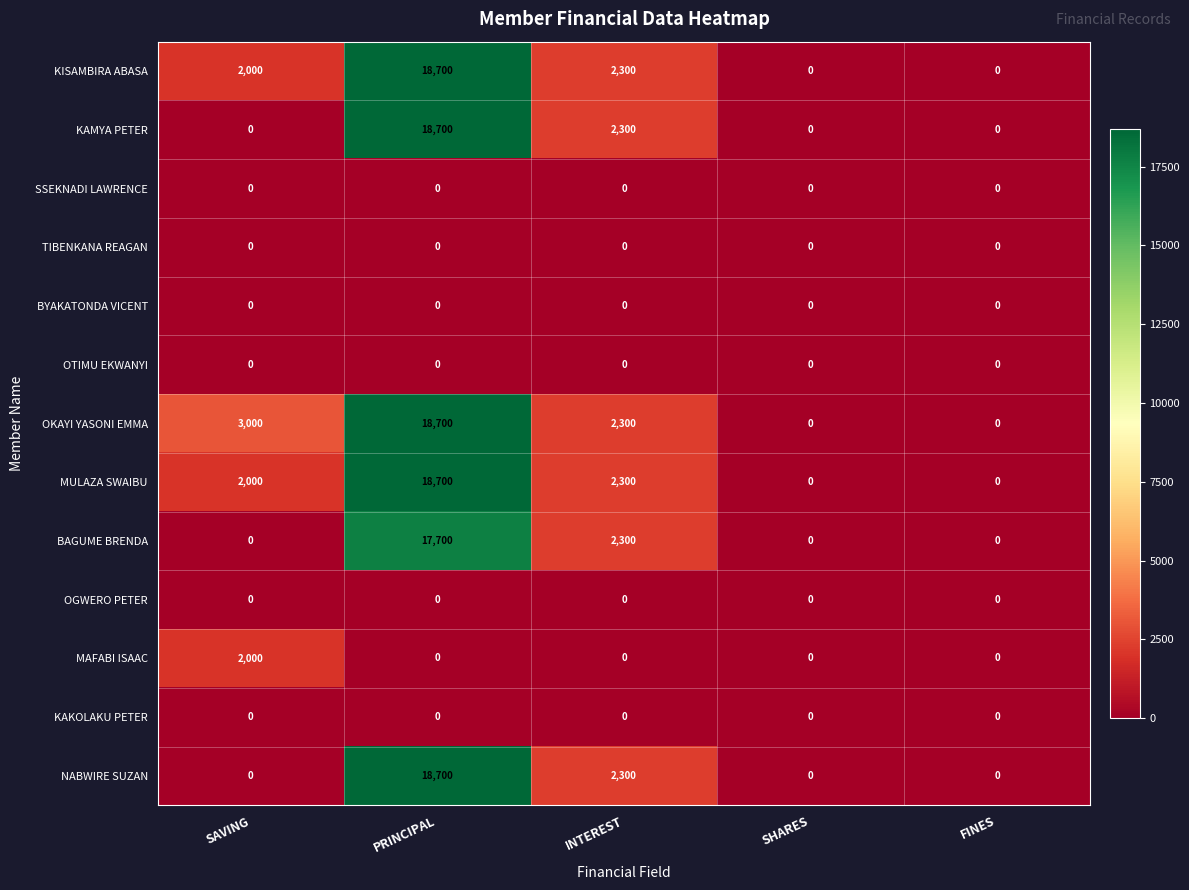

At which category is the sum across all series the highest?

PRINCIPAL